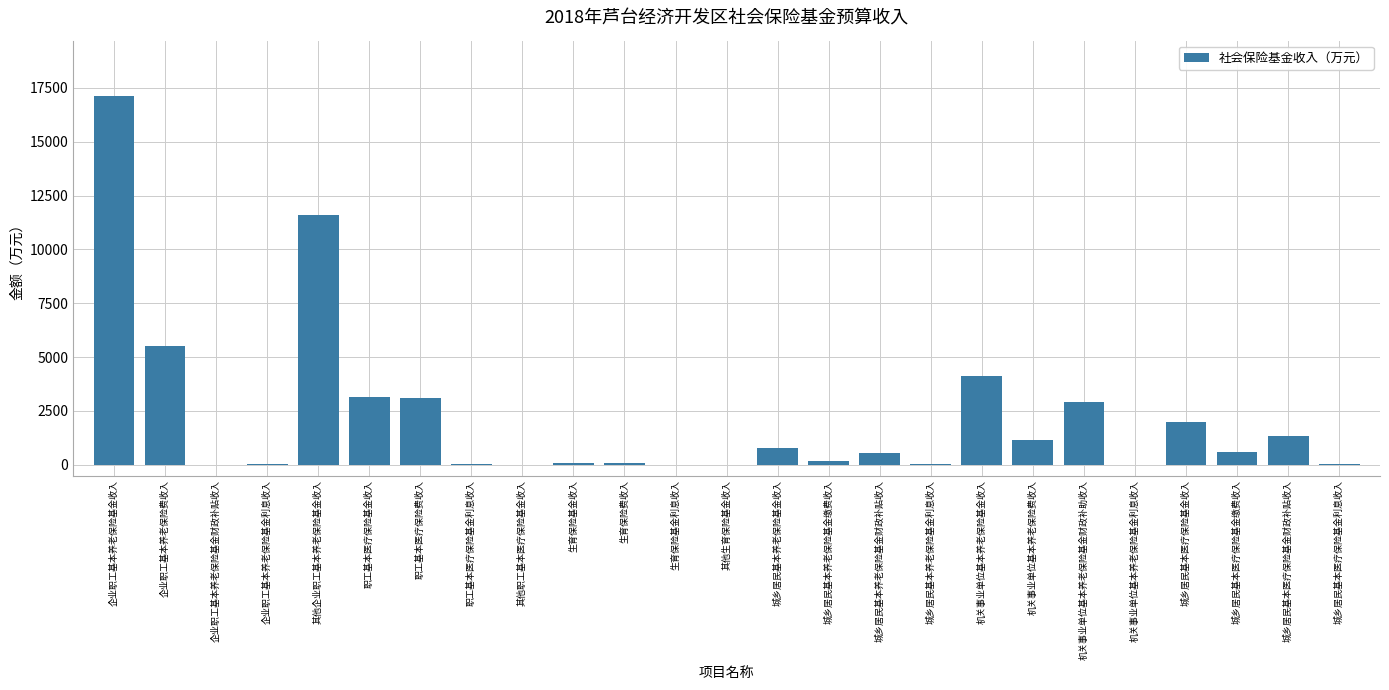

What is the sum of all values?

54378